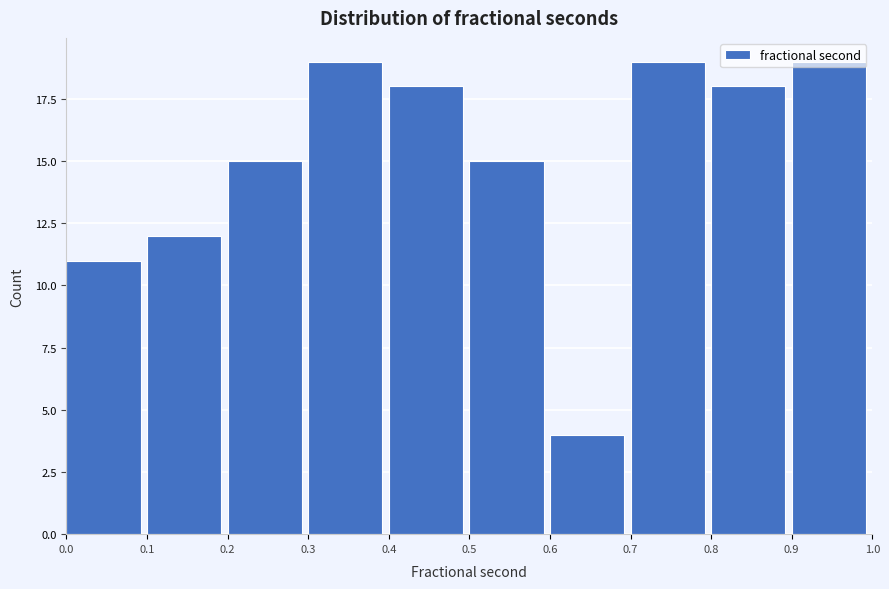

Reading left to right, transcribe this chart: for each bar, give the range it covers on the x-axis and its height. The values are not printed on the chart, so give them approximately, as read against the axis.

0.0 to 0.1: 11
0.1 to 0.2: 12
0.2 to 0.3: 15
0.3 to 0.4: 19
0.4 to 0.5: 18
0.5 to 0.6: 15
0.6 to 0.7: 4
0.7 to 0.8: 19
0.8 to 0.9: 18
0.9 to 1.0: 19